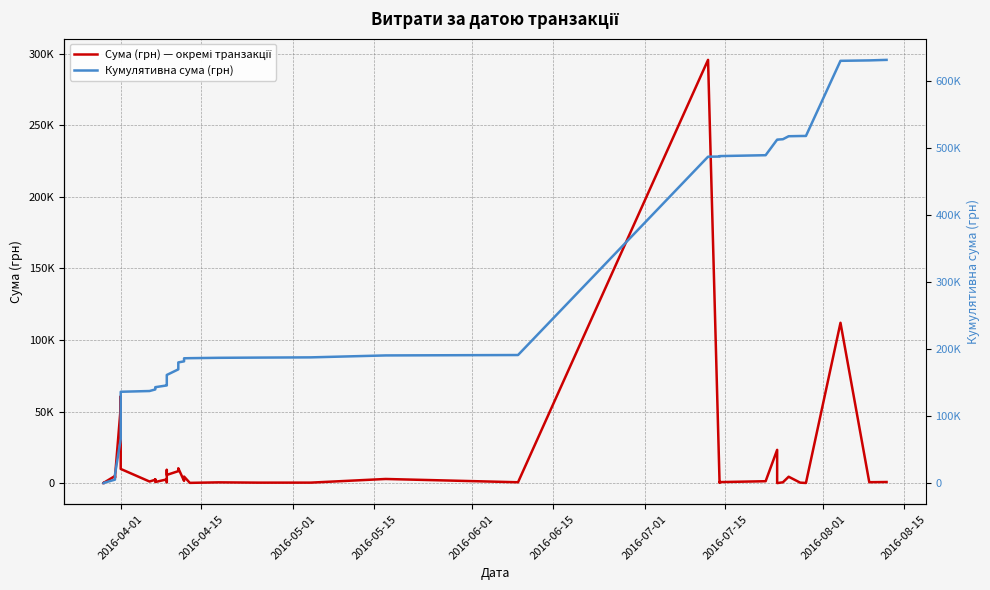

Does the chart have visible grid lines?

Yes